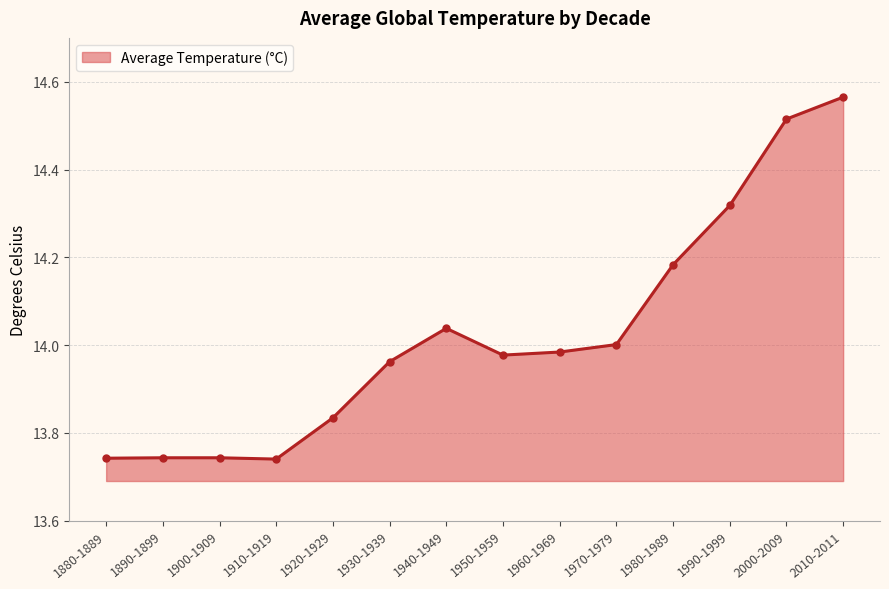

Which label corresponds to the largest value in the chart?

2010-2011